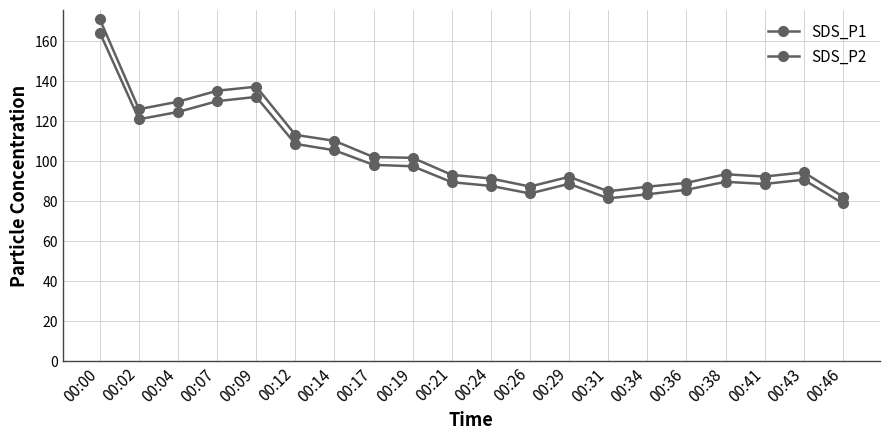

Which series has the largest total across all categories?

SDS_P1